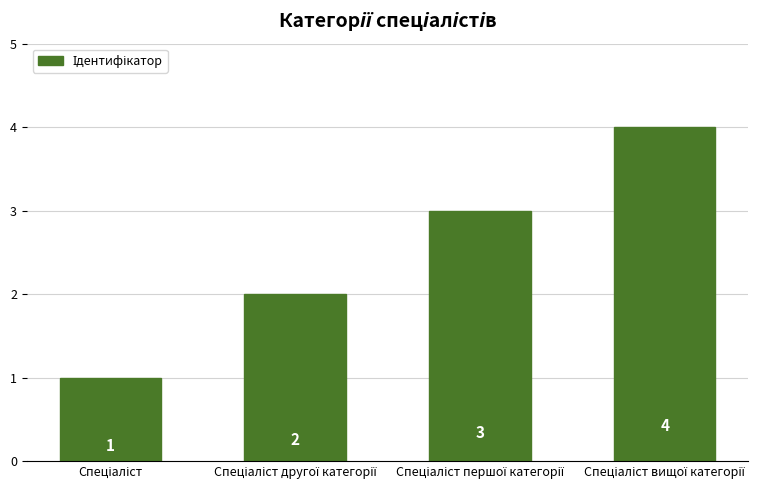

What is the sum of all values?

10